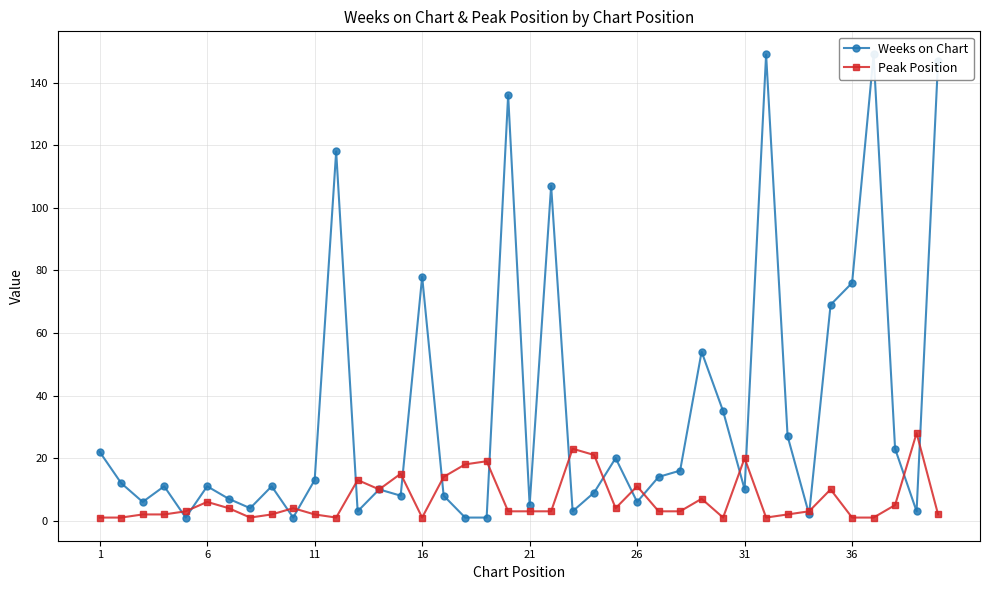

Which series has the largest range (max minus min)?

Weeks on Chart